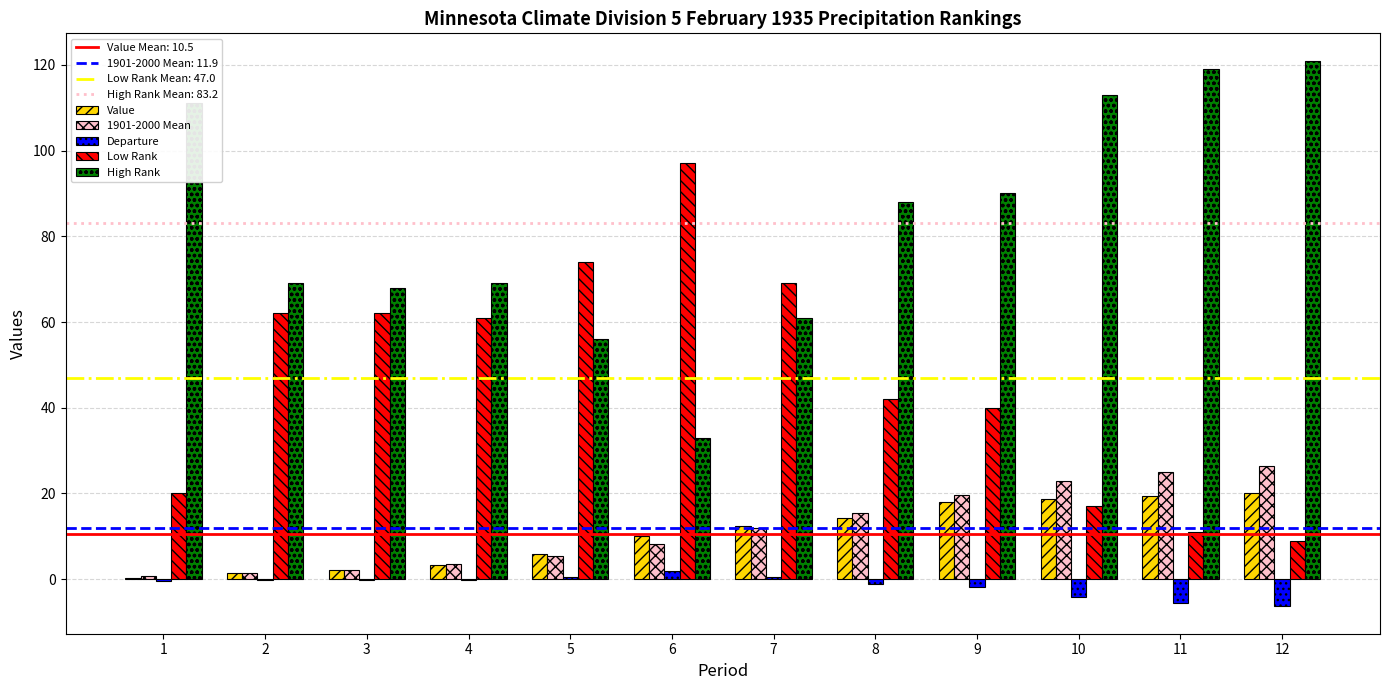

The value of Value at 11 is 5.8. True or false?

False